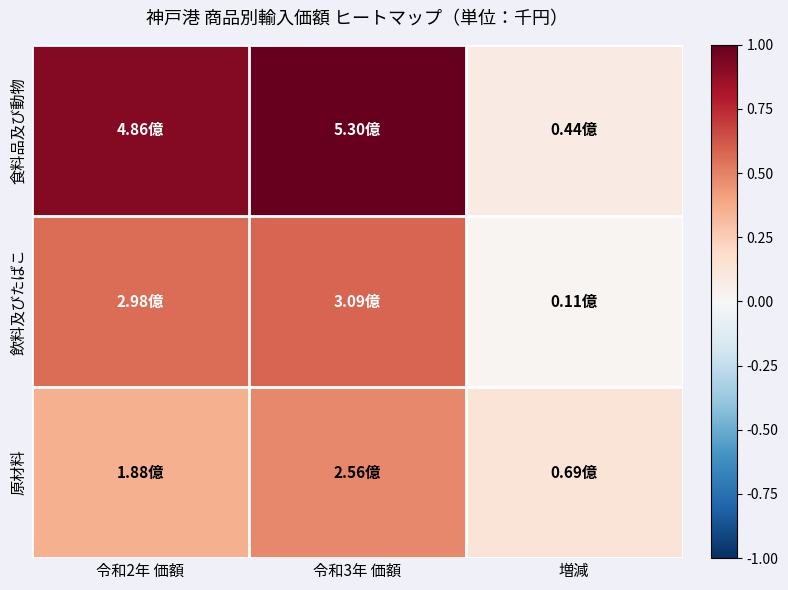

Reading left to right, extract all data points from this chart.

食料品及び動物: 令和2年 価額=0.9	令和3年 価額=1.0	増減=0.1
飲料及びたばこ: 令和2年 価額=0.6	令和3年 価額=0.6	増減=0.0
原材料: 令和2年 価額=0.4	令和3年 価額=0.5	増減=0.1